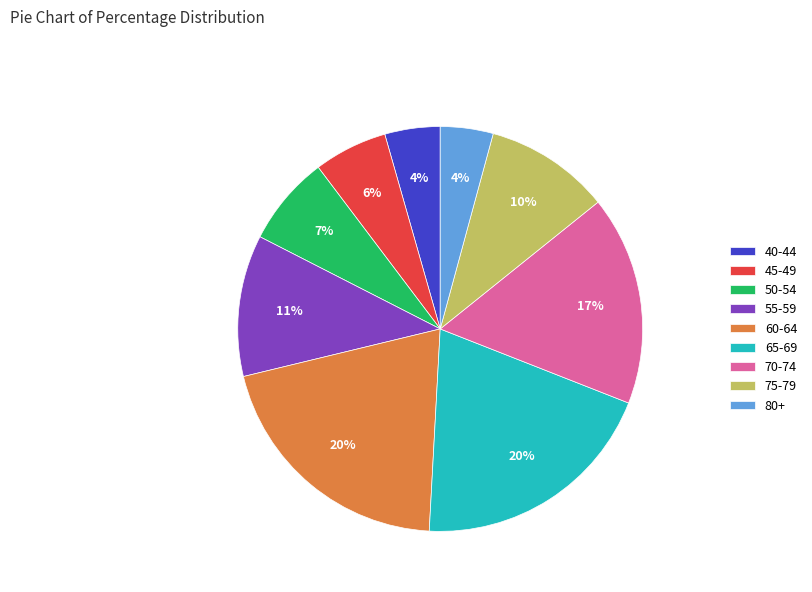

What percentage is the 70-74 slice, to the nearest percent?

17%